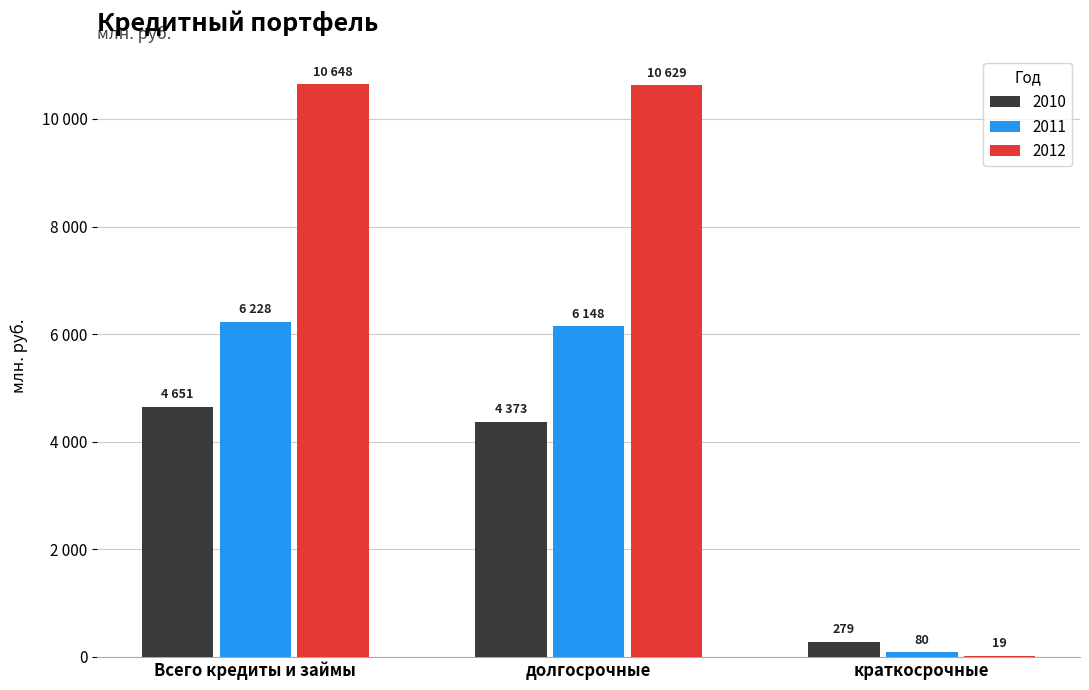

What are all the series names shown in the legend?

2010, 2011, 2012